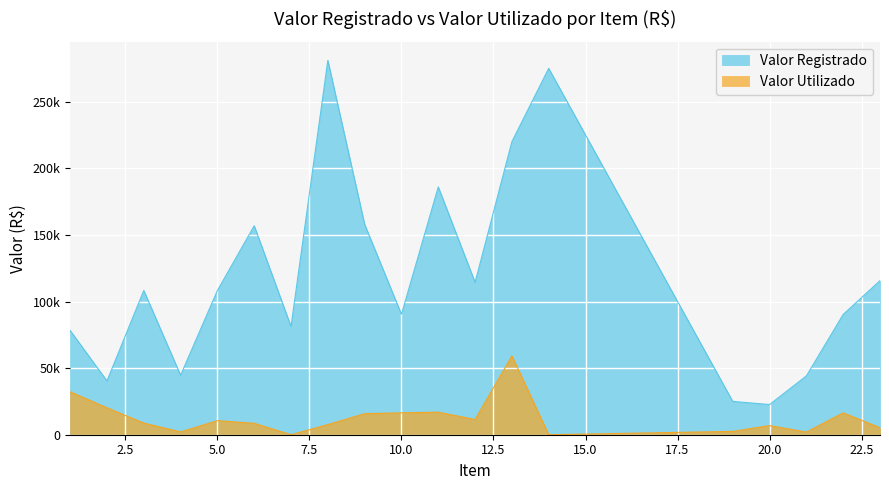

What is the difference between the Valor Registrado values at 3 and 9?

49610.2